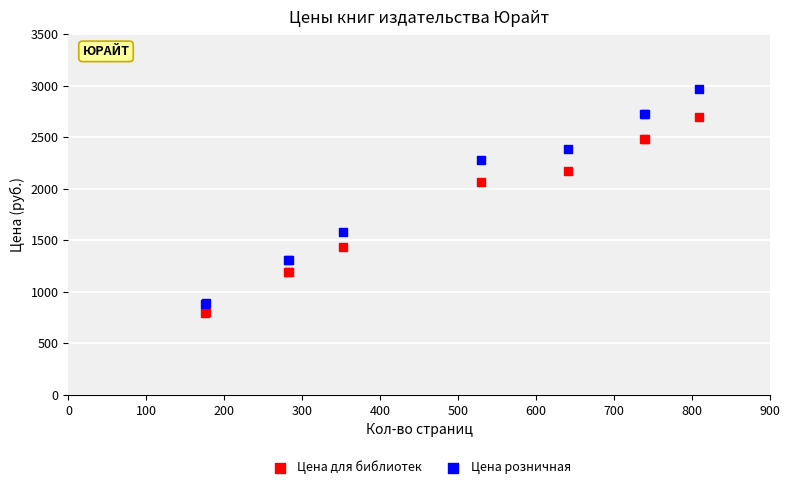

Which series has the largest Y range (max minus min)?

Цена розничная